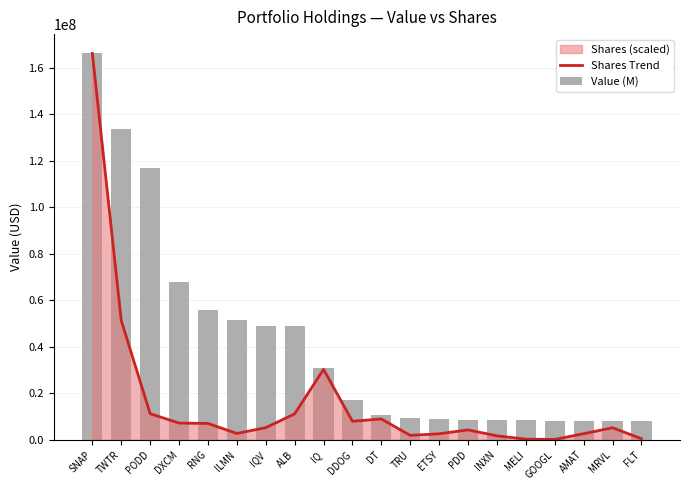

Which series has the largest total across all categories?

Value (M)